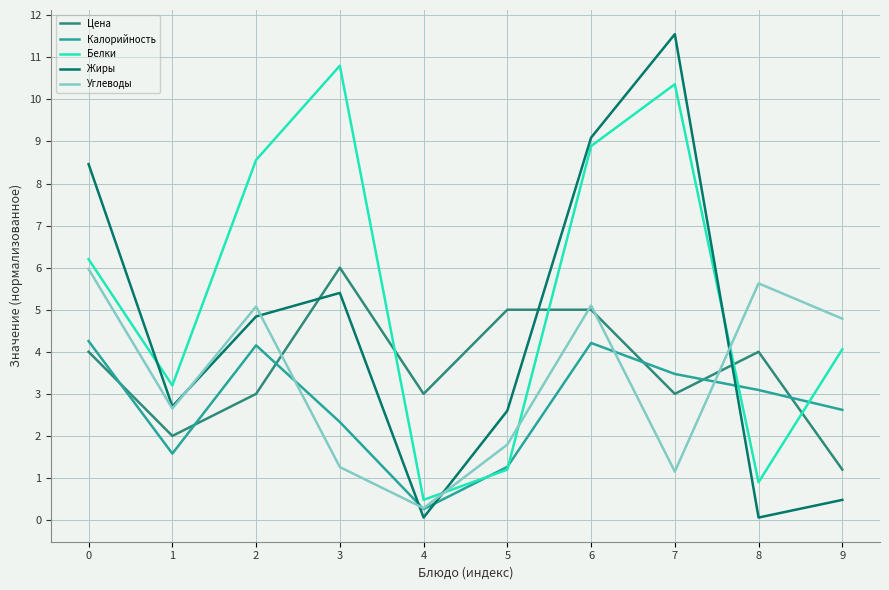

Does the chart display data point markers on the line(s)?

No